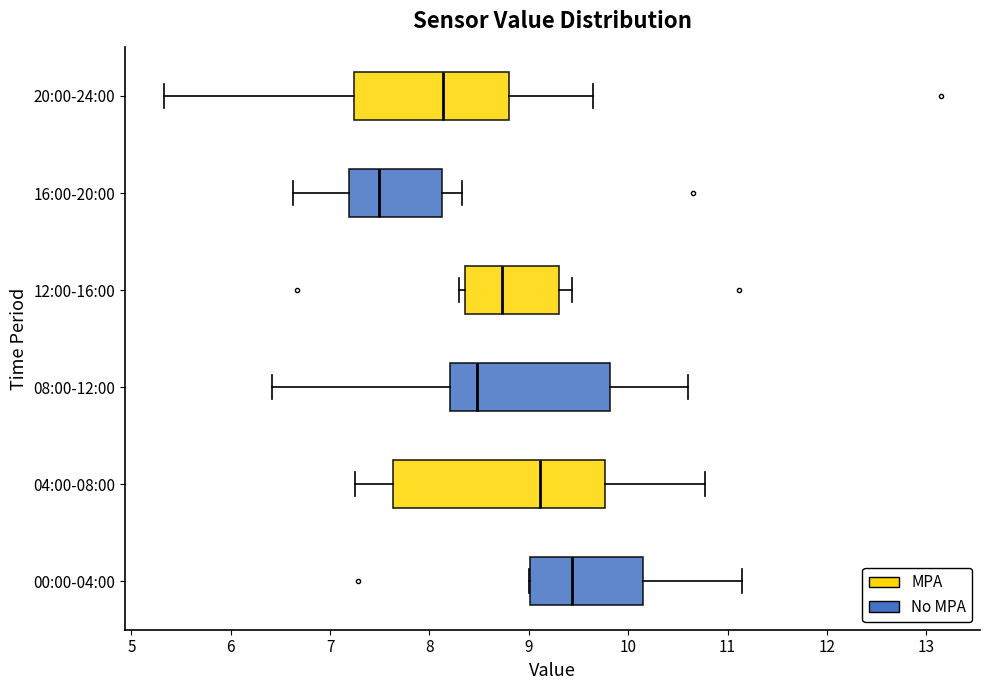

Where does the median line of the box for 12:00-16:00 sit on the x-axis? The values are not printed on the chart, so give them approximately, as read against the axis.

8.7